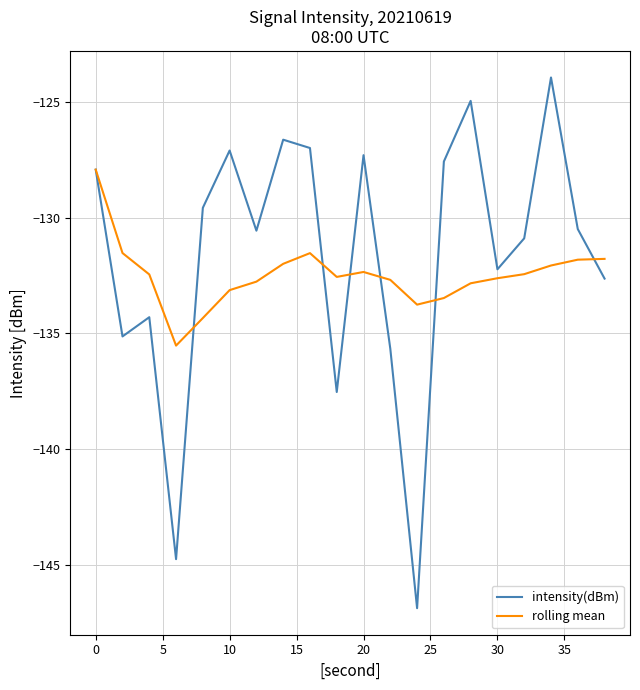

What is the greatest value displayed?

-123.9